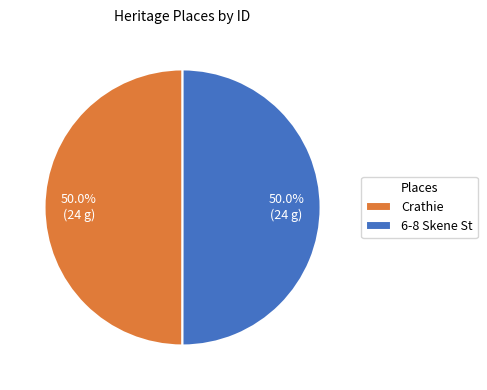

To the nearest percent, what percentage of the pie is 6-8 Skene St?

50%